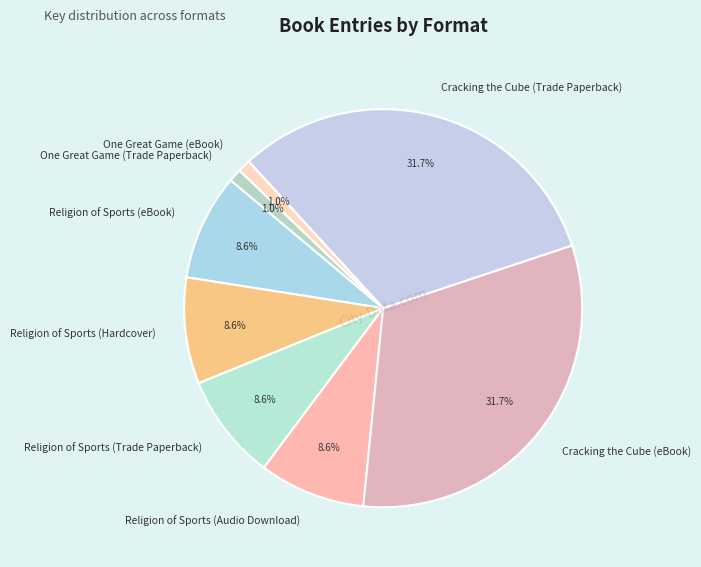

Is there any slice that represents more than half of the pie?

No